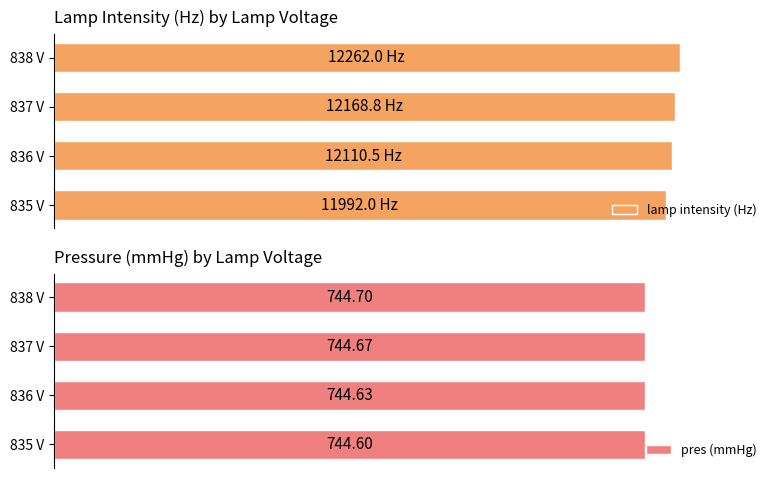

The pres (mmHg) series shows 744.7 at 838 V. True or false?

True